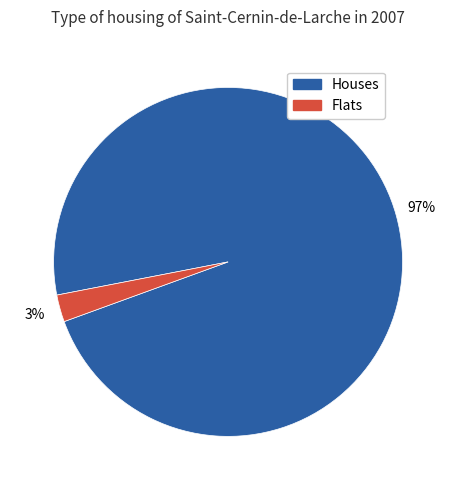

Does any single category account for the majority?

Yes